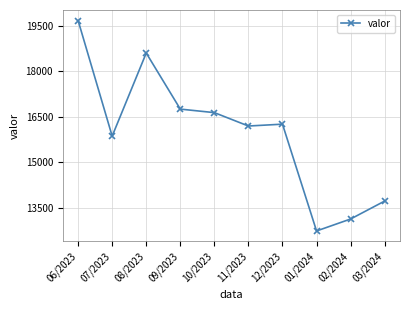

Reading right to left, what are all the values shown in this chart?

03/2024=13714	02/2024=13122	01/2024=12727	12/2023=16252	11/2023=16191	10/2023=16633	09/2023=16749	08/2023=18600	07/2023=15858	06/2023=19673